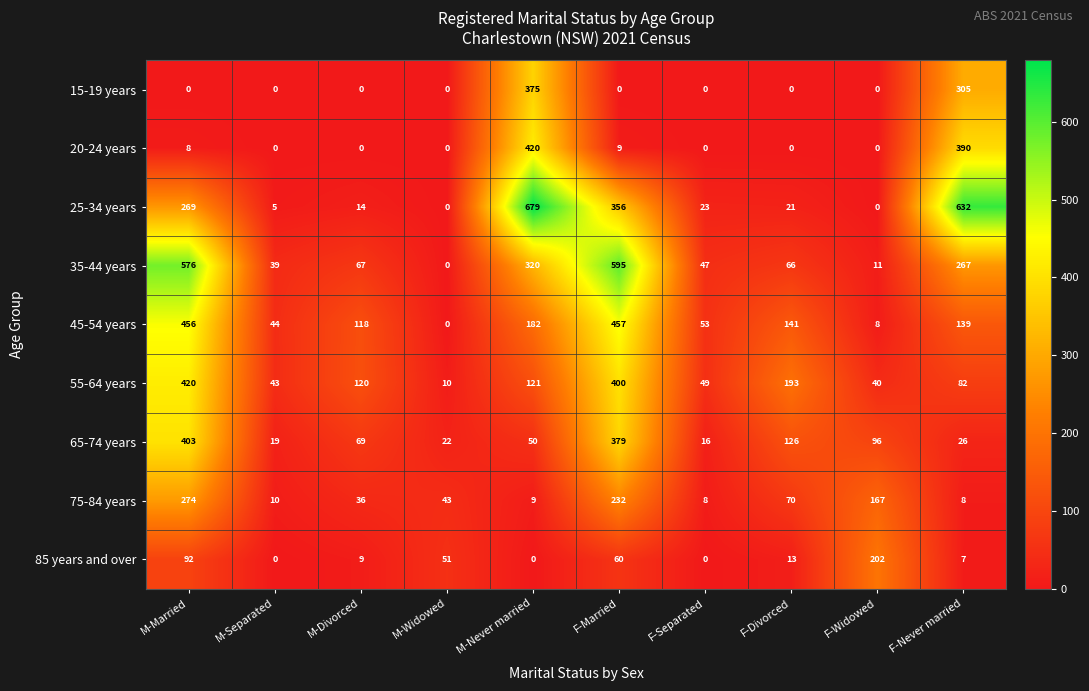

Which series has the largest total across all categories?

25-34 years